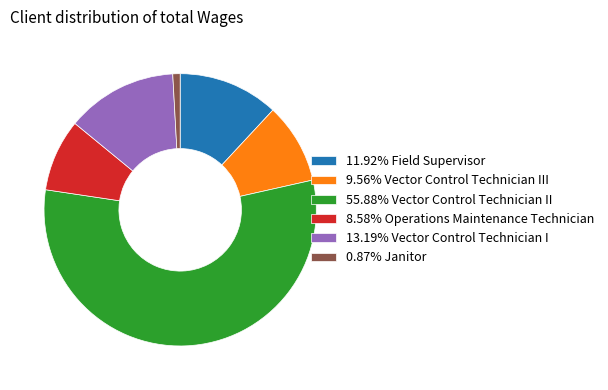

Is there a majority slice in this chart?

Yes